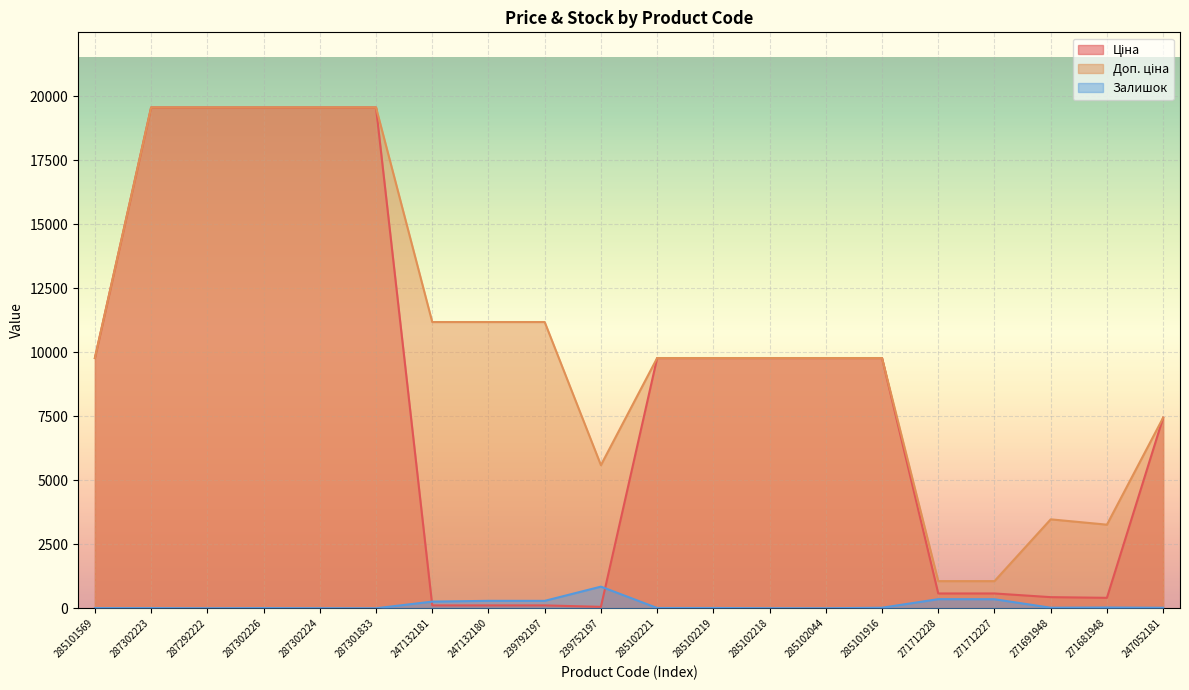

Which series has the widest spread of values?

Ціна